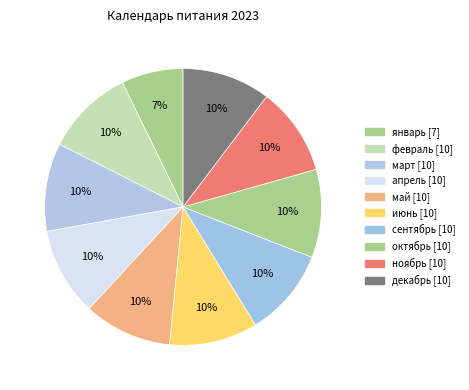

How many segments does this pie chart have?

10